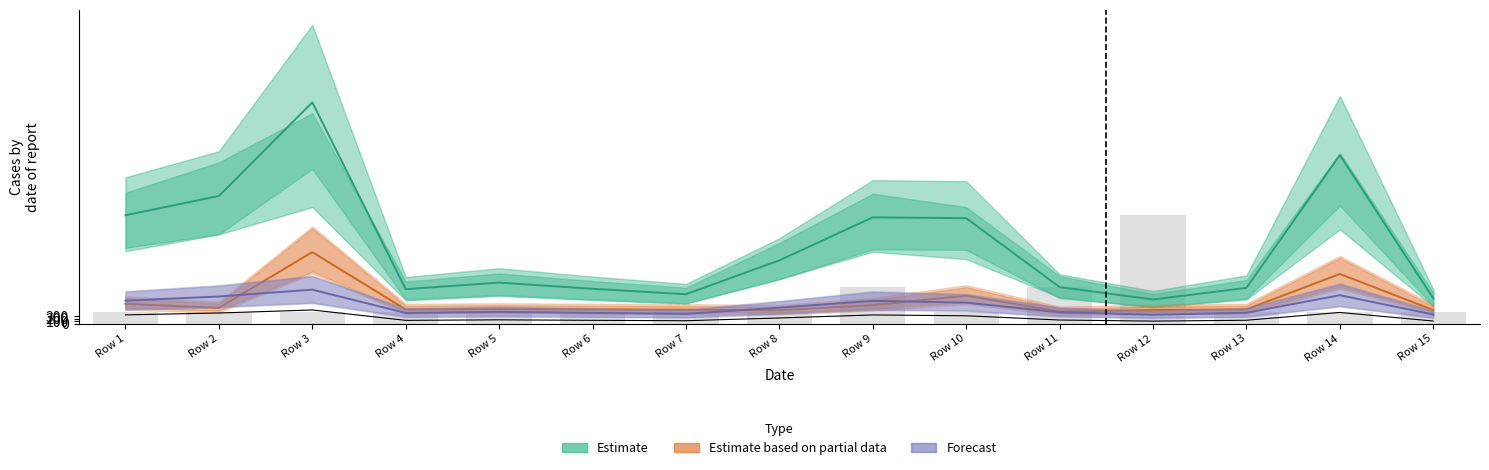

The Estimate series shows 1507.4 at Row 11. True or false?

True